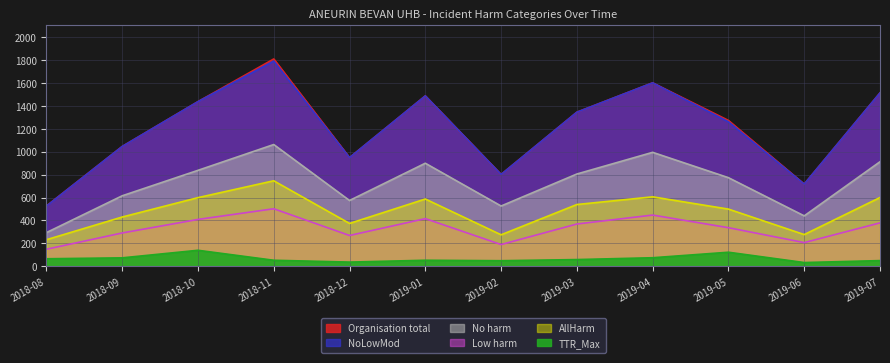

Which series has the largest range (max minus min)?

Organisation total